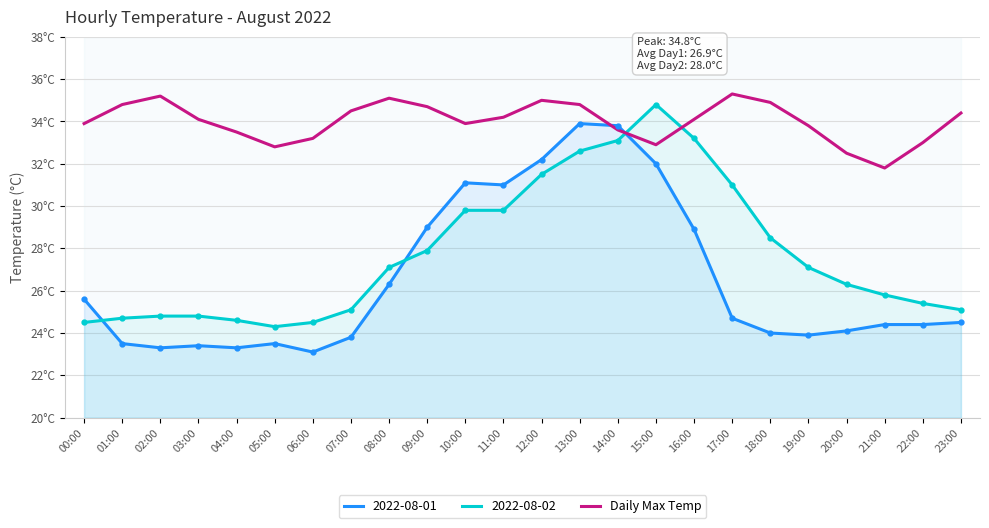

Which label corresponds to the smallest value in the chart?

06:00